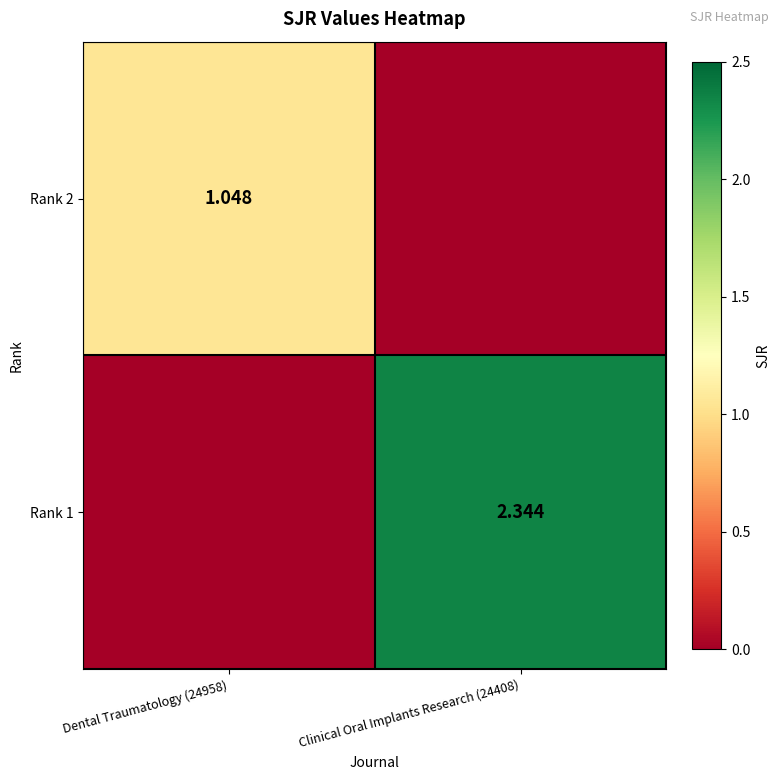

Is the value of Rank 2 at Dental Traumatology (24958) greater than the value of Rank 1 at Clinical Oral Implants Research (24408)?

No